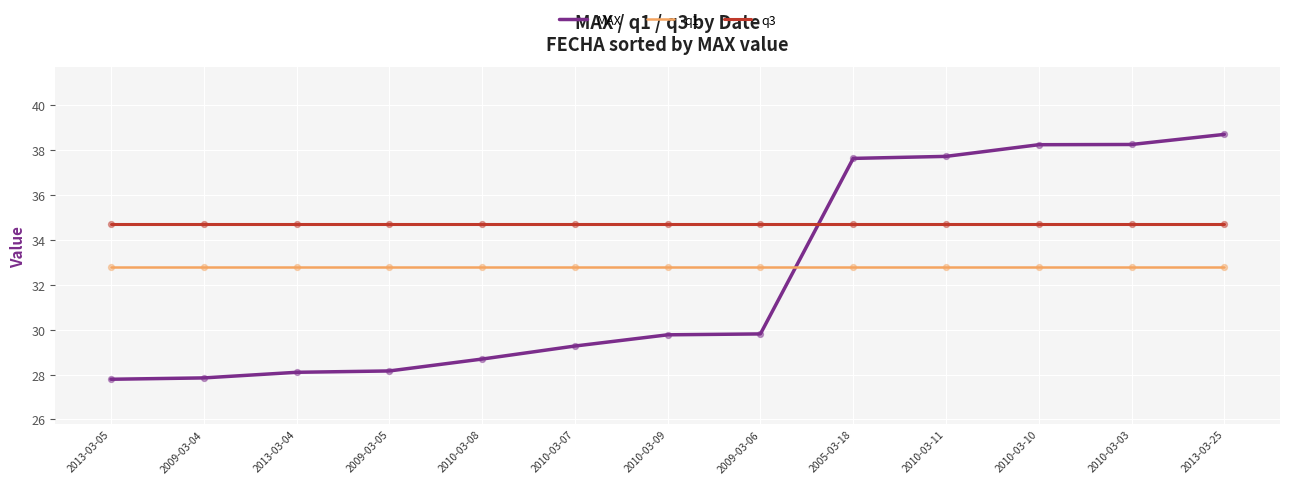

What is the total value across all series at 2010-03-08?

96.2